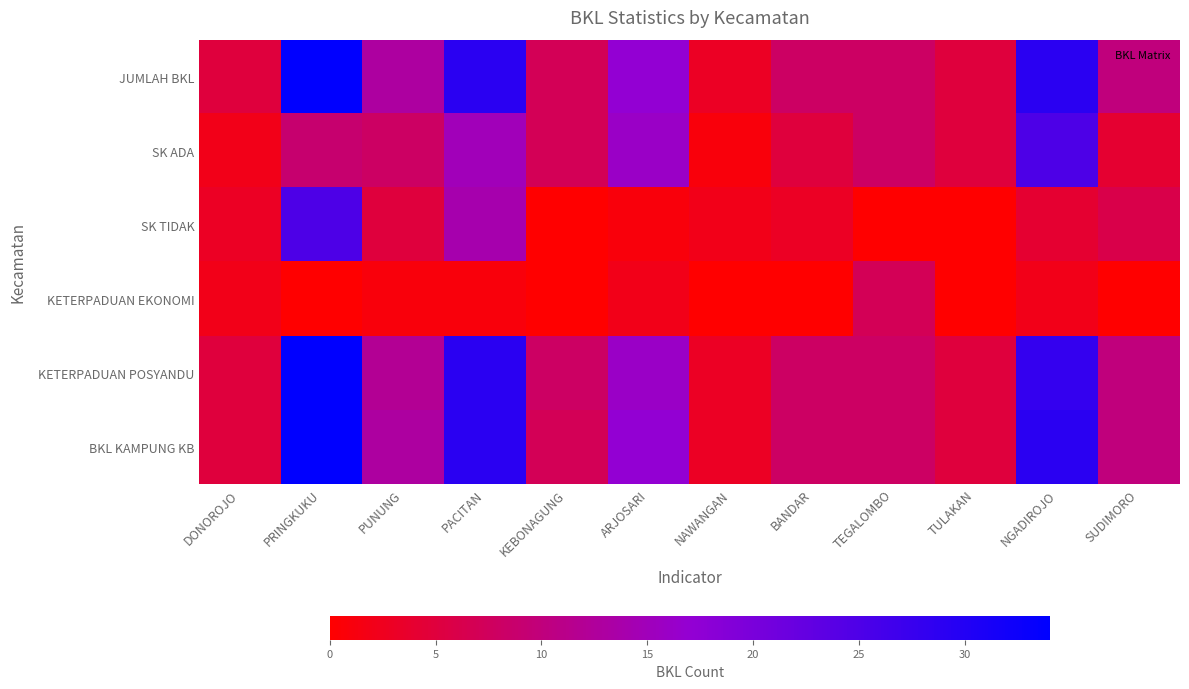

List the series in order of their peak value, highest first.

JUMLAH BKL, KETERPADUAN POSYANDU, BKL KAMPUNG KB, SK ADA, SK TIDAK, KETERPADUAN EKONOMI